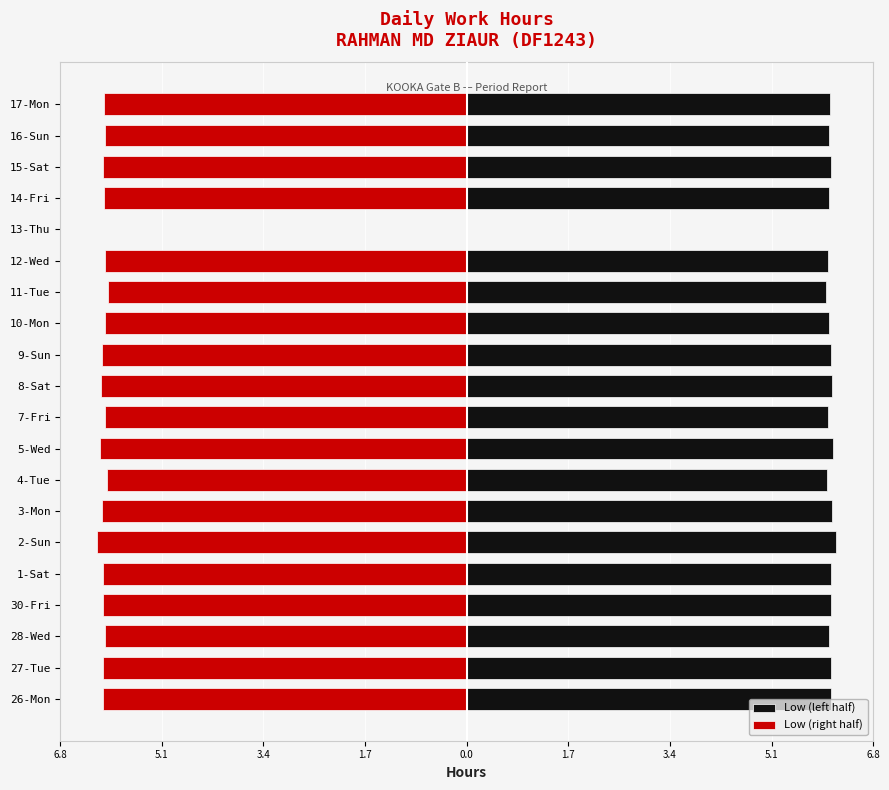

Rank the series by their average value, from lowest to highest.

Low (right half), Low (left half)